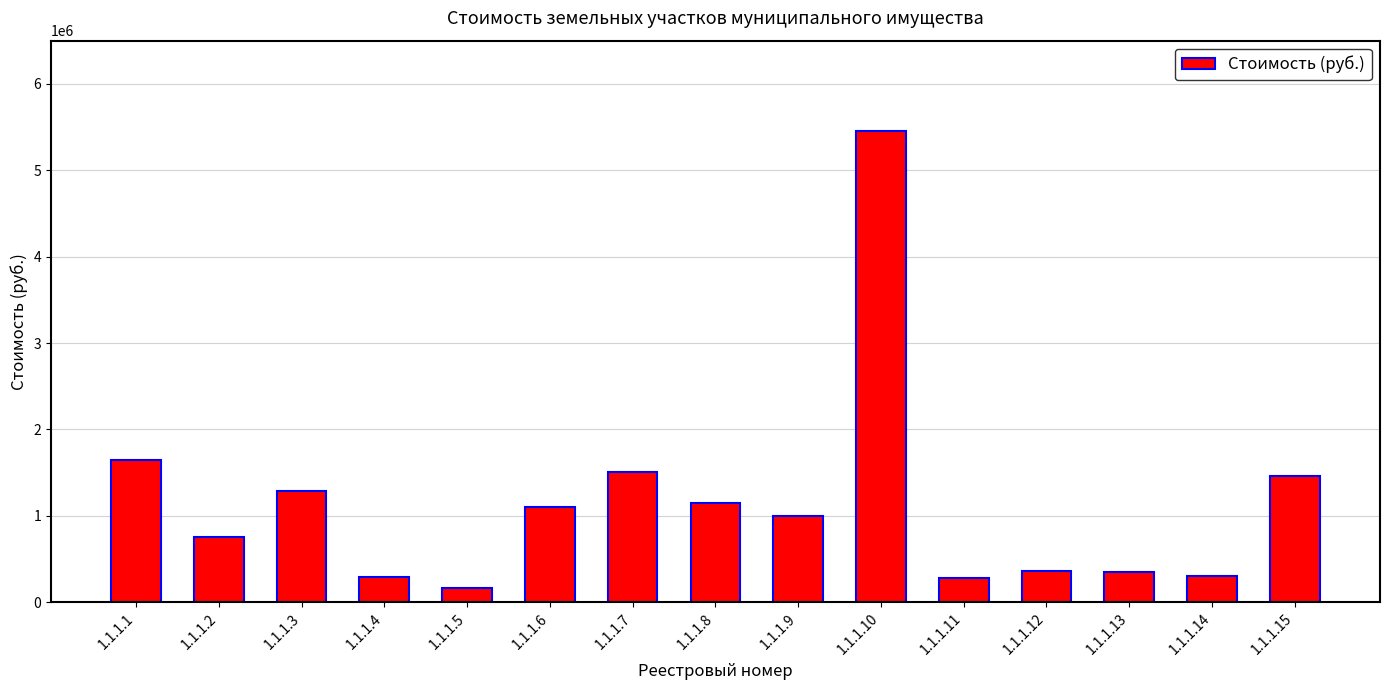

Which label corresponds to the smallest value in the chart?

1.1.1.5